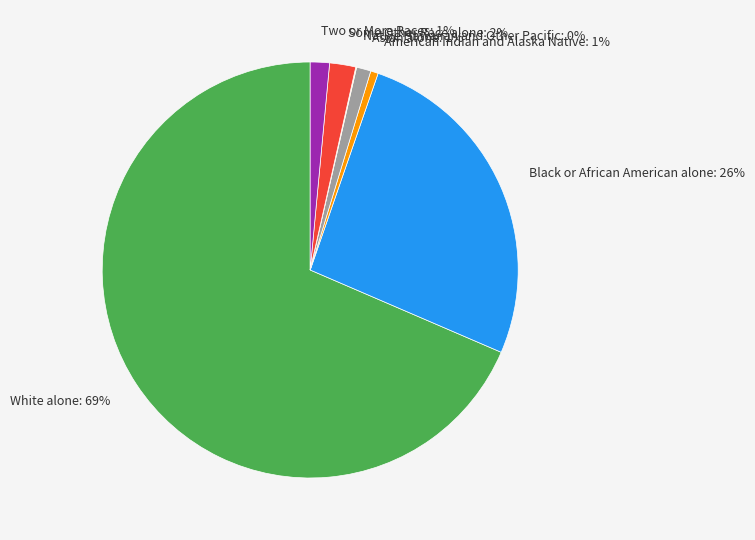

To the nearest percent, what is the average slice percentage?

14%